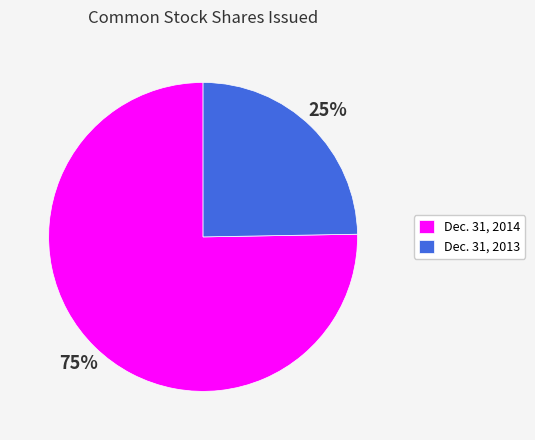

What is the majority slice?

Dec. 31, 2014